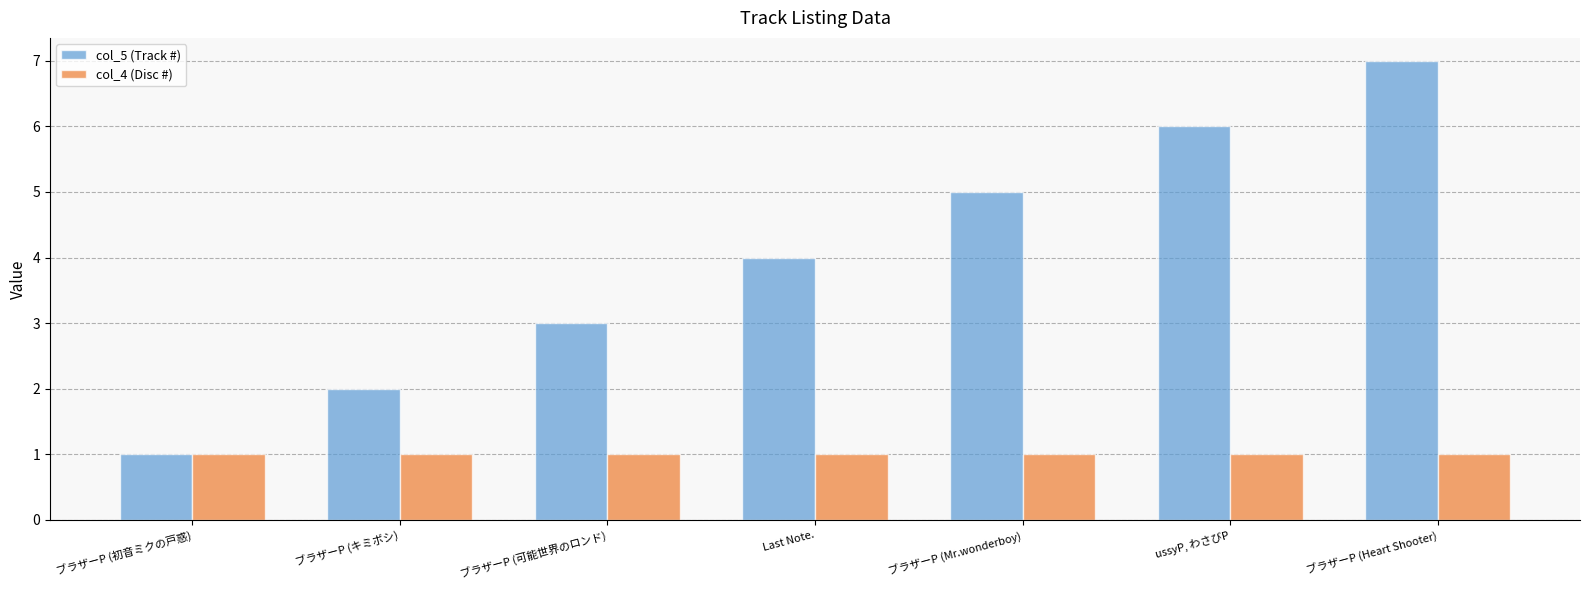

Are the bars horizontal?

No